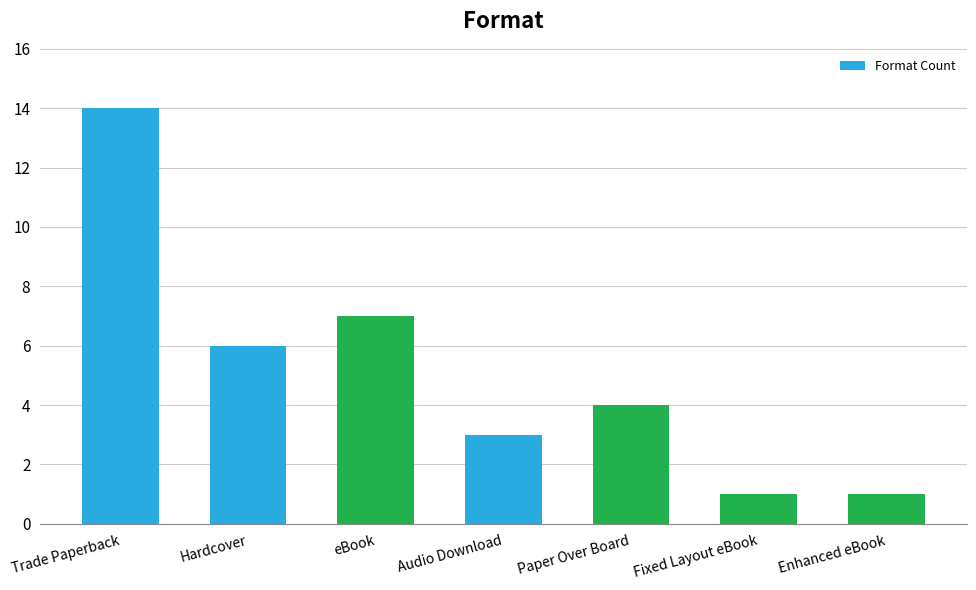

Reading left to right, extract all data points from this chart.

Trade Paperback=14	Hardcover=6	eBook=7	Audio Download=3	Paper Over Board=4	Fixed Layout eBook=1	Enhanced eBook=1